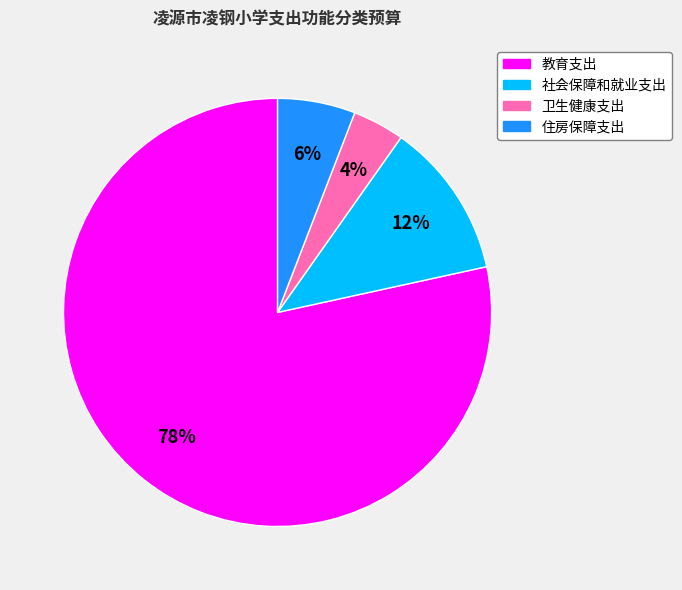

To the nearest percent, what percentage of the pie is 住房保障支出?

6%